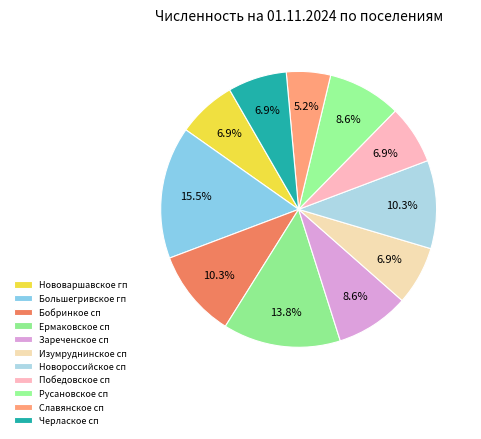

What portion of the pie excludes Черлаское сп?

93.1%